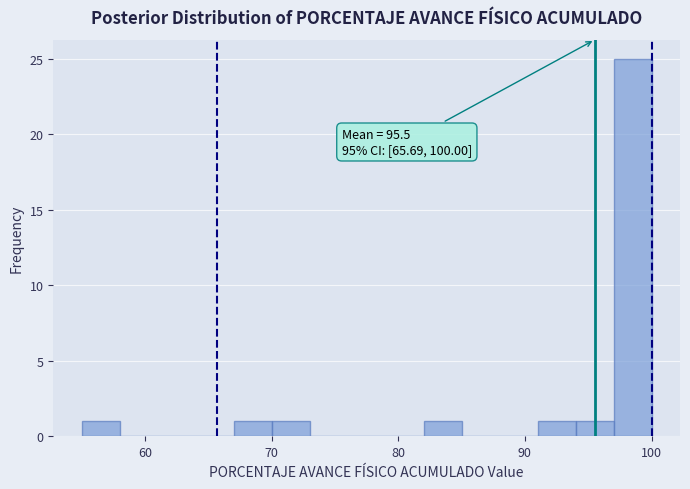

Around what value on the x-axis is the tallest bar? Give the approximate position of its centre, as read against the axis.

99